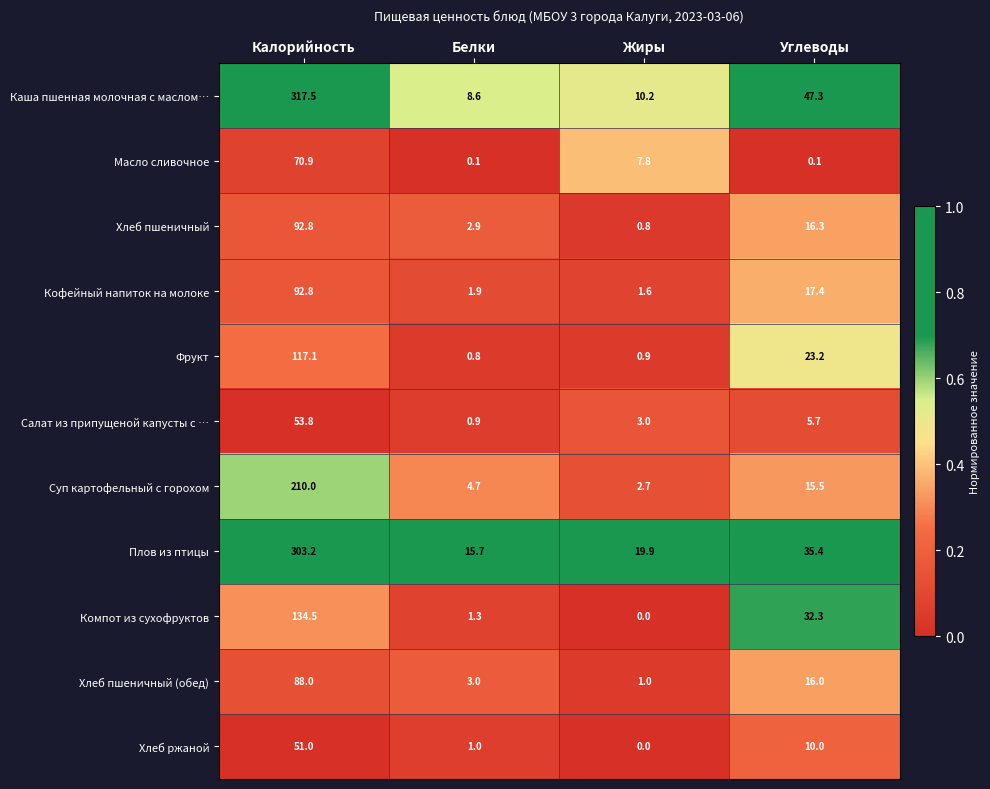

What is the minimum value for Салат из припущеной капусты с …?

0.9